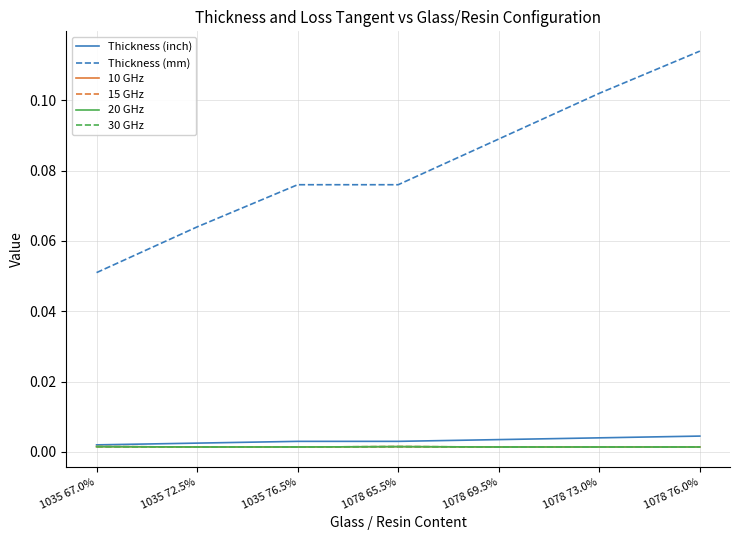

At which category does the chart reach its peak across all series?

1078 76.0%